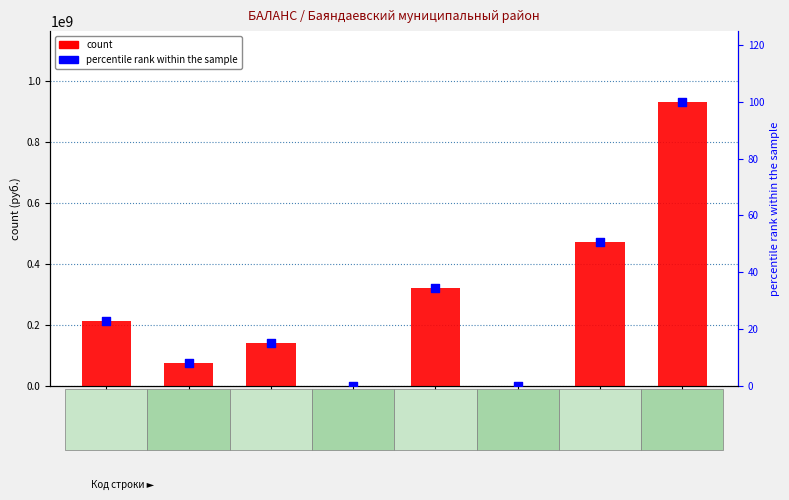

Is the value of percentile rank within the sample at стр.190 greater than the value of count at стр.040?

Yes